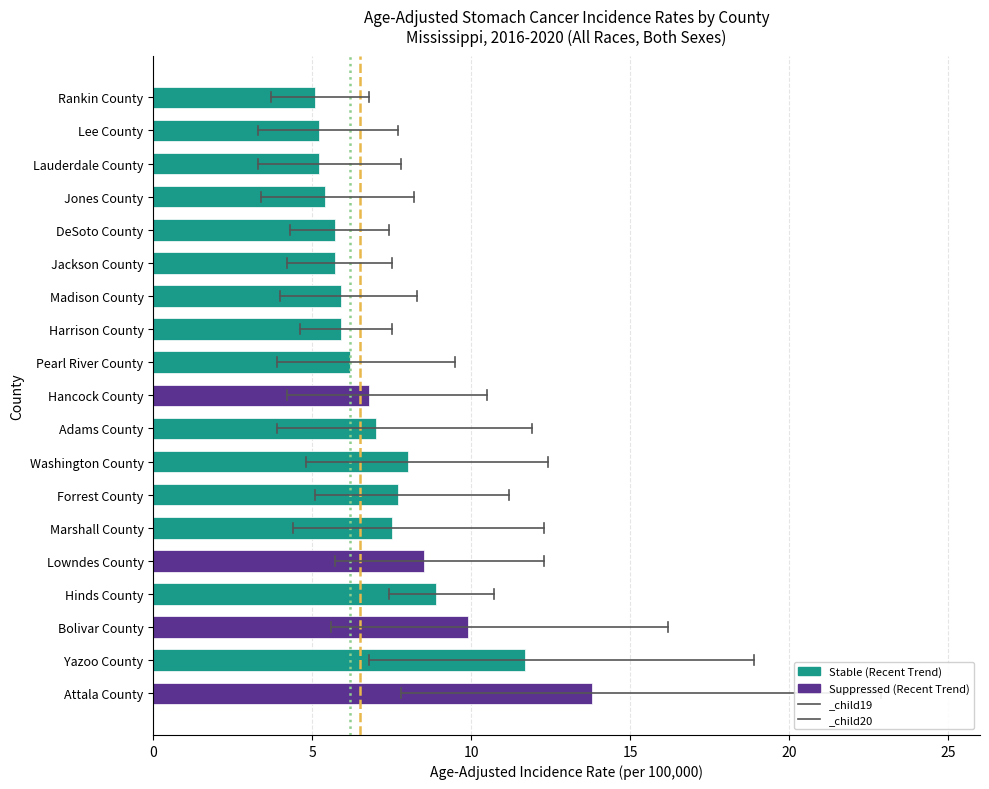

What is the change in value from Marshall County to Harrison County?

-1.6